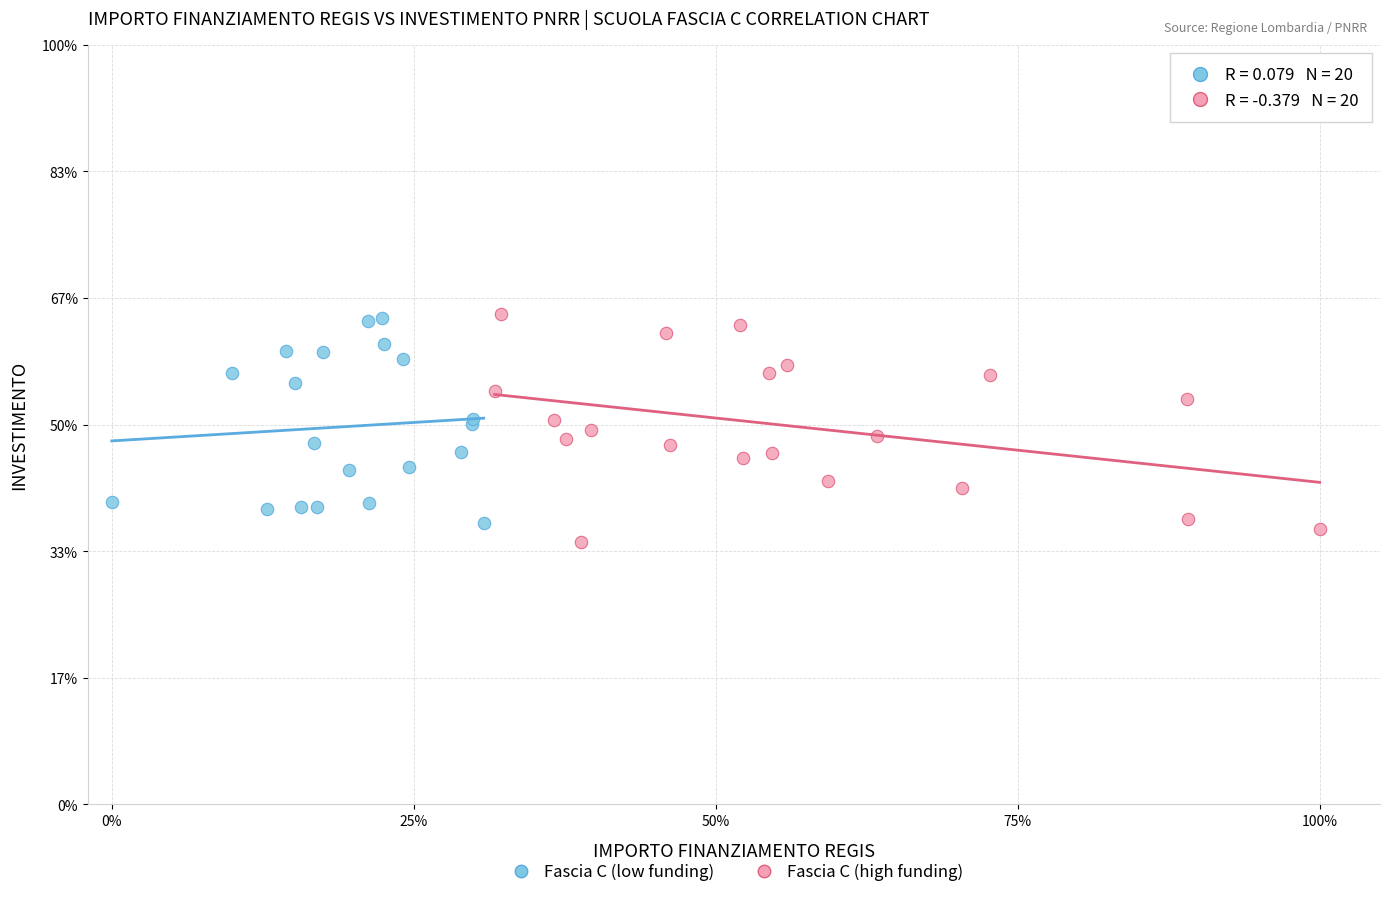

What are all the series names shown in the legend?

Fascia C (low funding), Fascia C (high funding)